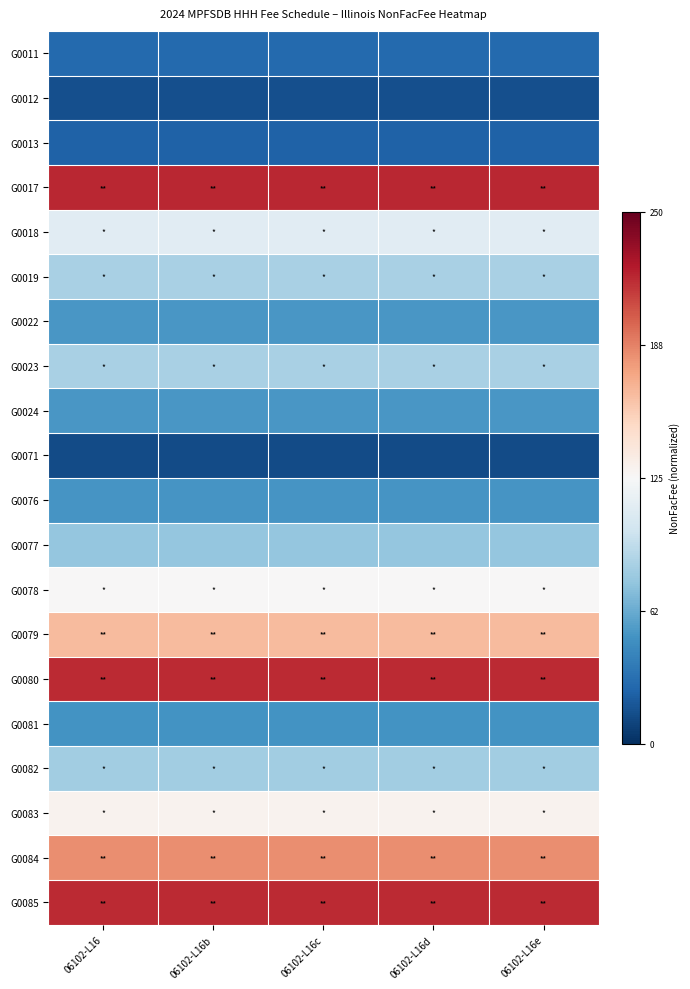

Rank the series at 06102-L16d from lowest to highest value.

G0071, G0012, G0013, G0011, G0081, G0076, G0022, G0024, G0077, G0082, G0019, G0023, G0018, G0078, G0083, G0079, G0084, G0080, G0085, G0017